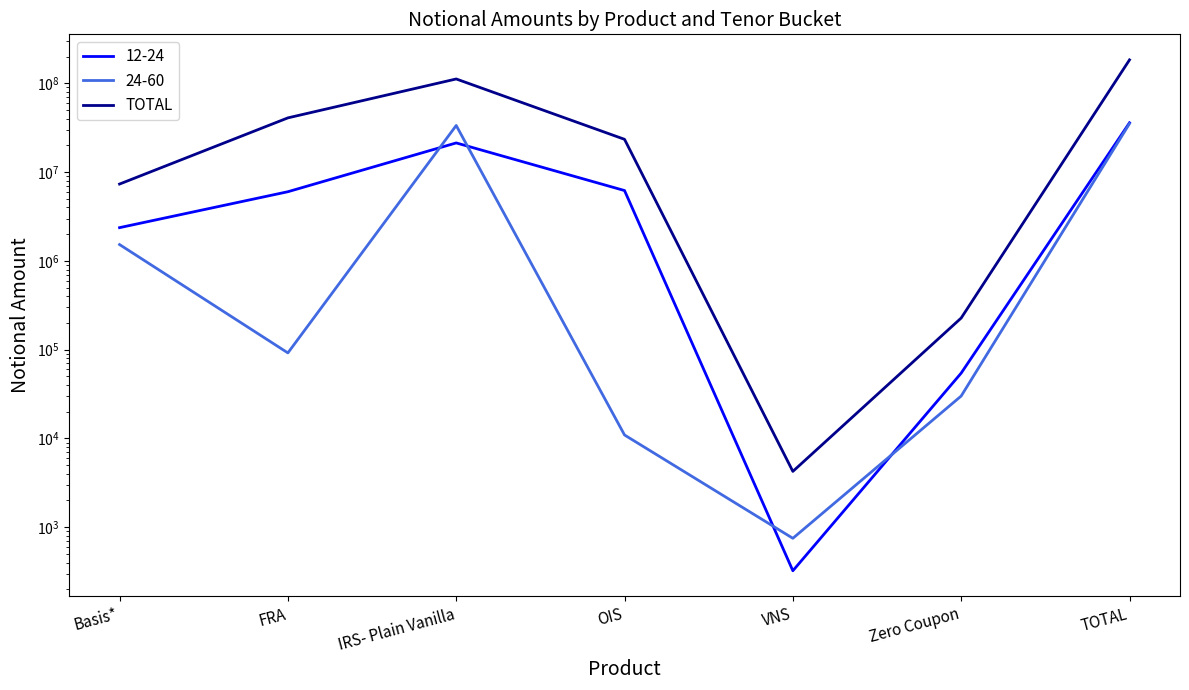

How many categories are shown in the chart?

7